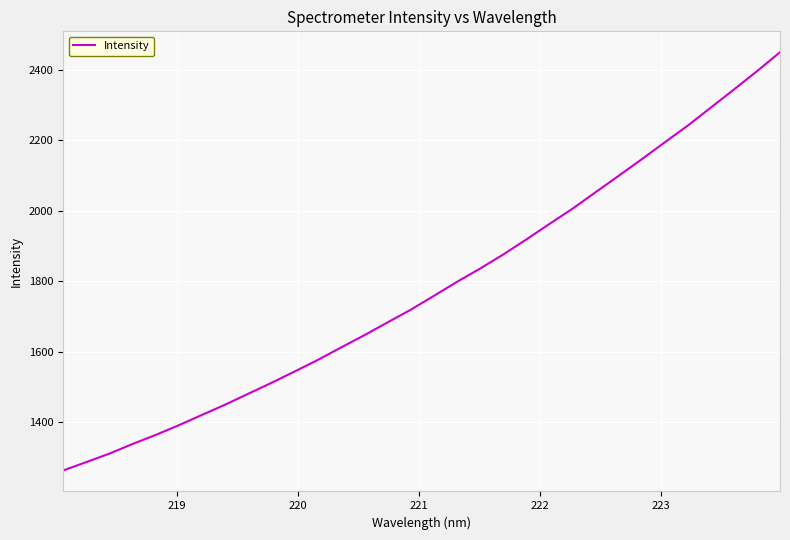

What is the difference between the maximum and minimum values?

1187.4